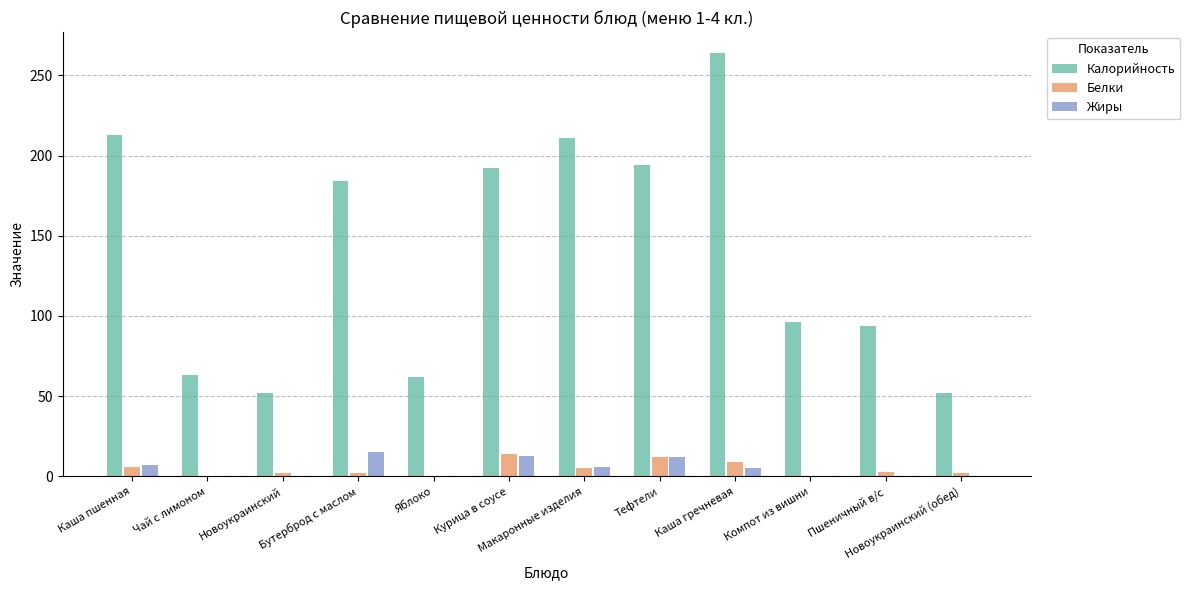

What is the total value across all series at Макаронные изделия?

222.0